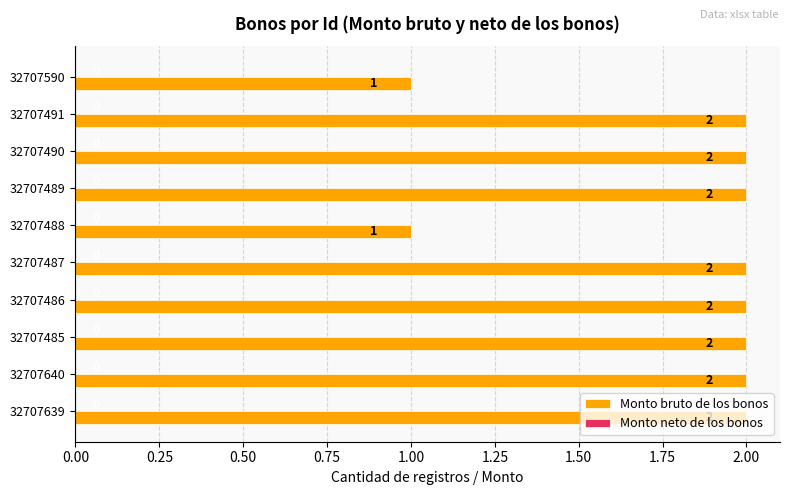

What is the sum of the values at 32707490 and 32707487?

4